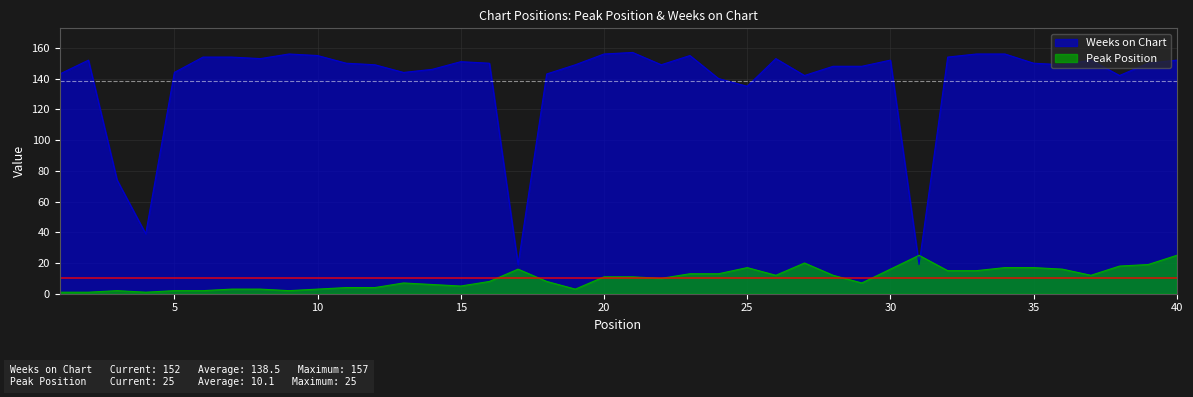

Reading left to right, extract all data points from this chart.

Peak Position: 1	1	2	1	2	2	3	3	2	3	4	4	7	6	5	8	16	8	3	11	11	10	13	13	17	12	20	12	7	16	25	15	15	17	17	16	12	18	19	25
Weeks on Chart: 143	152	74	39	144	154	154	153	156	155	150	149	144	146	151	150	19	143	149	156	157	149	155	140	135	153	142	148	148	152	19	154	156	156	150	149	152	142	150	152